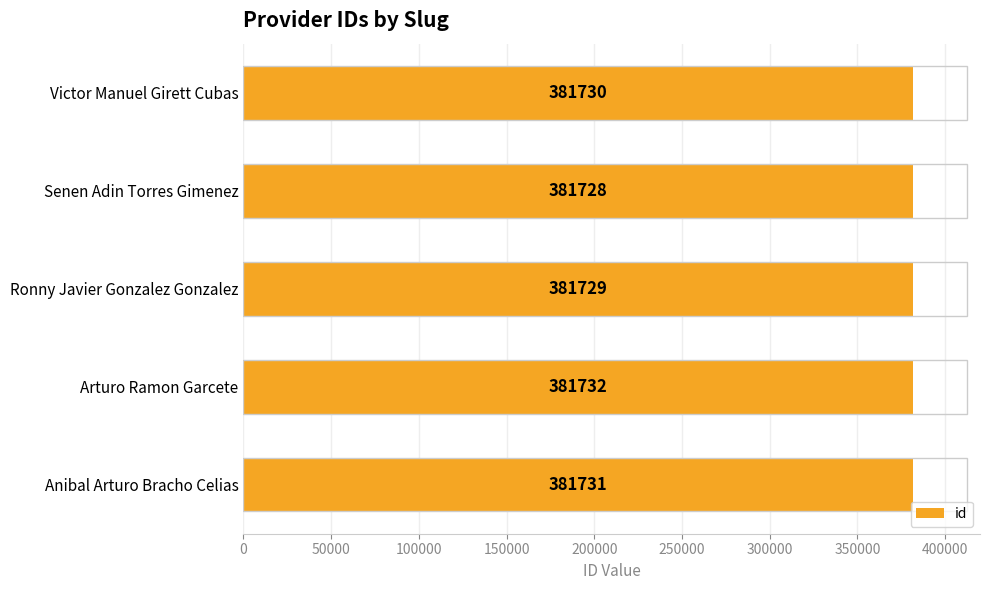

Which label corresponds to the smallest value in the chart?

Senen Adin Torres Gimenez